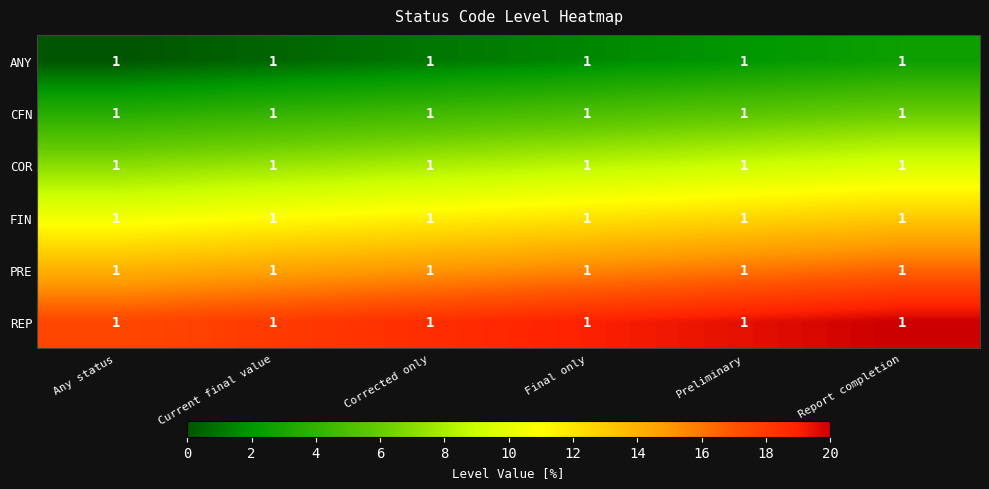

Is the value of REP at Preliminary greater than the value of COR at Report completion?

Yes